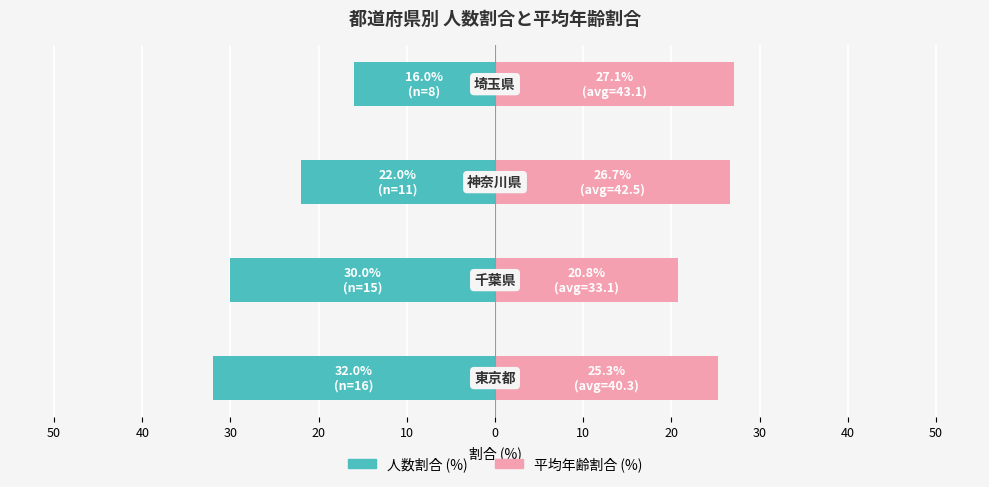

How many 人数割合 (%) values are between -30 and -16?

3